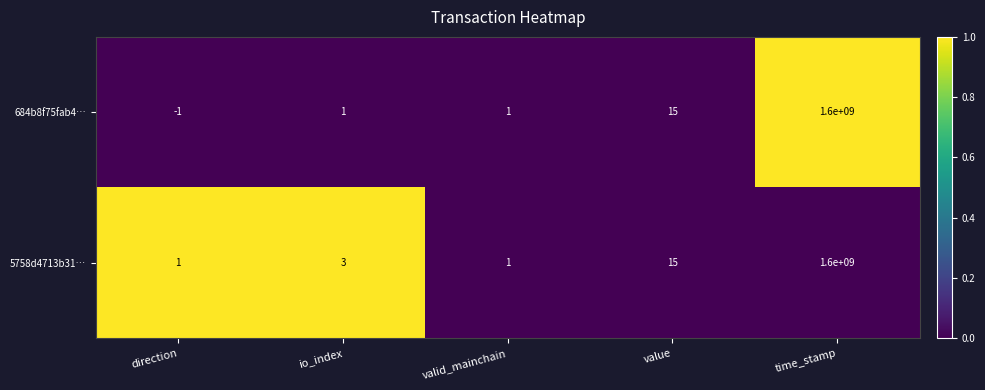

The 5758d4713b31… series shows 2594745045 at time_stamp. True or false?

False